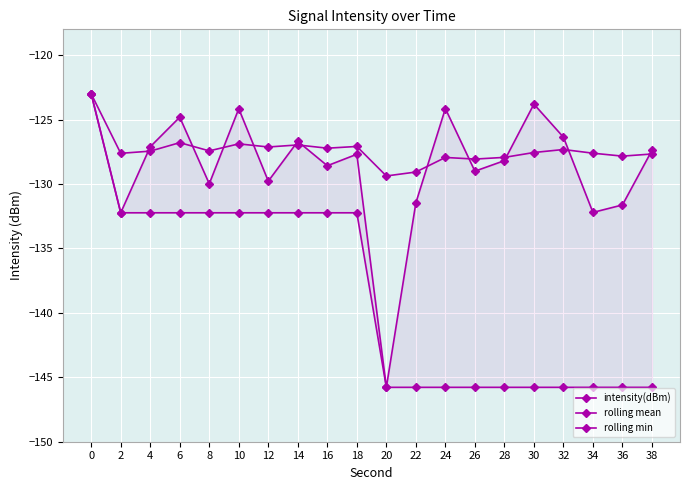

How many values in the rolling mean series exceed -127?

4